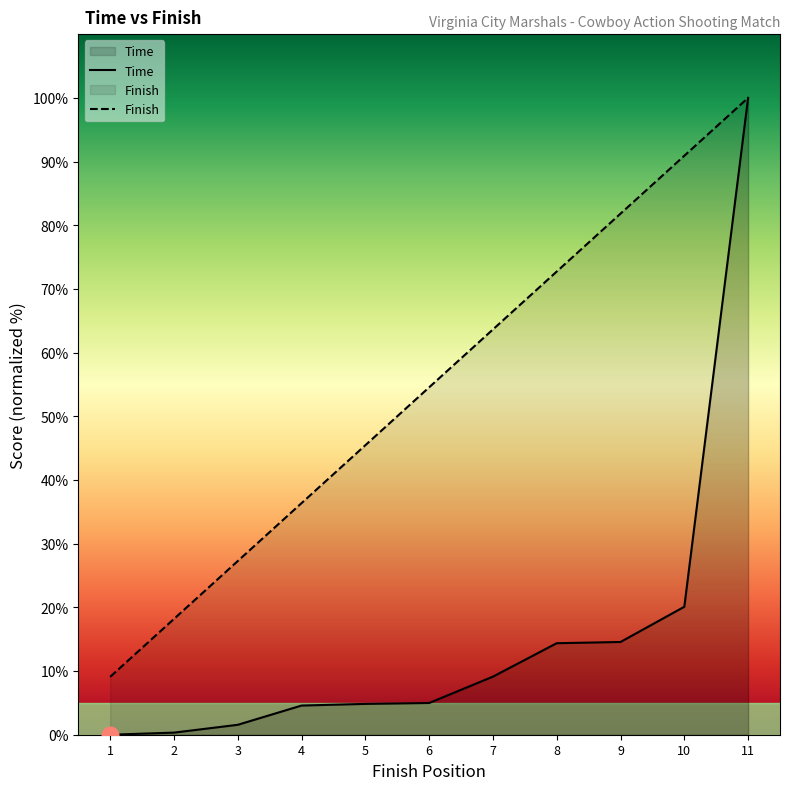

True or false: Finish and Time intersect in this chart.

False